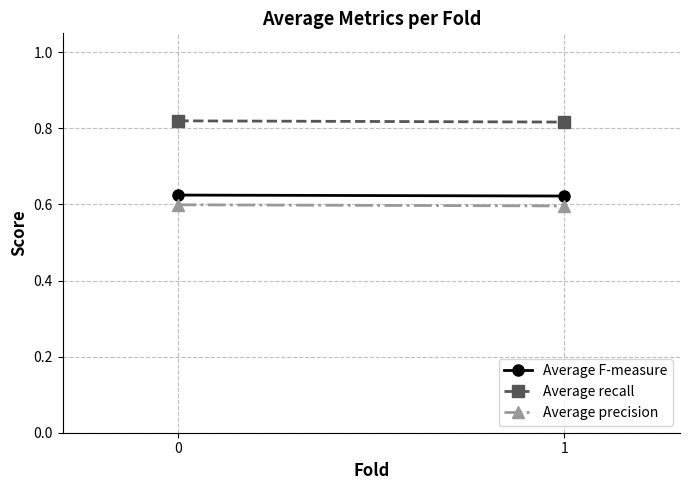

What is the greatest value displayed?

0.8